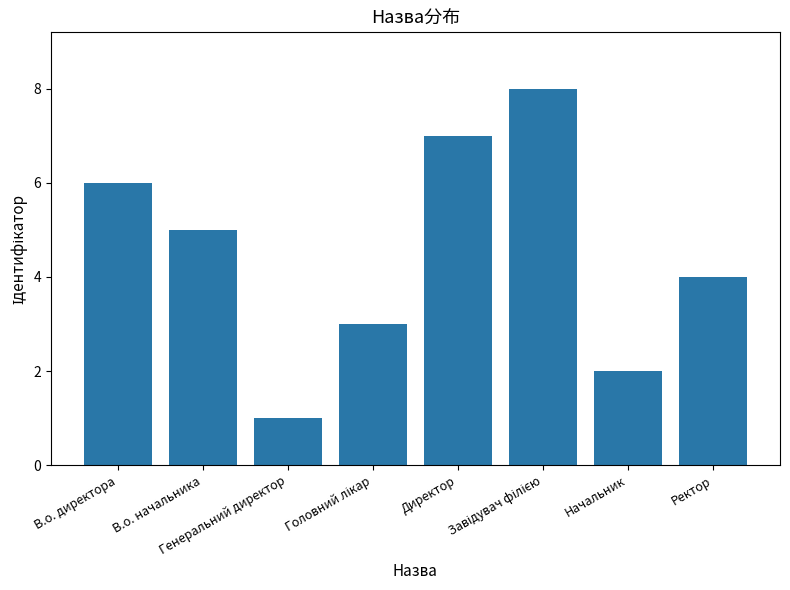

Approximately how many times larger is the value at В.о. начальника compared to В.о. директора?

0.8